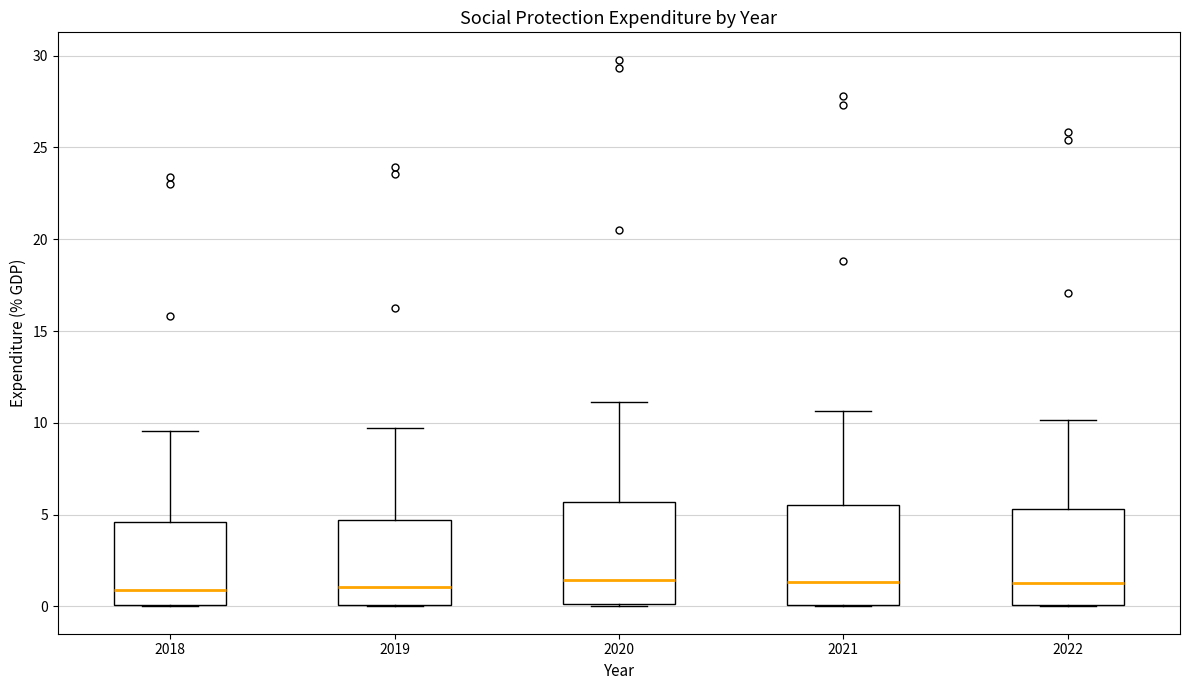

Where does the median line of the box at x = 2022 sit on the y-axis? The values are not printed on the chart, so give them approximately, as read against the axis.

1.5